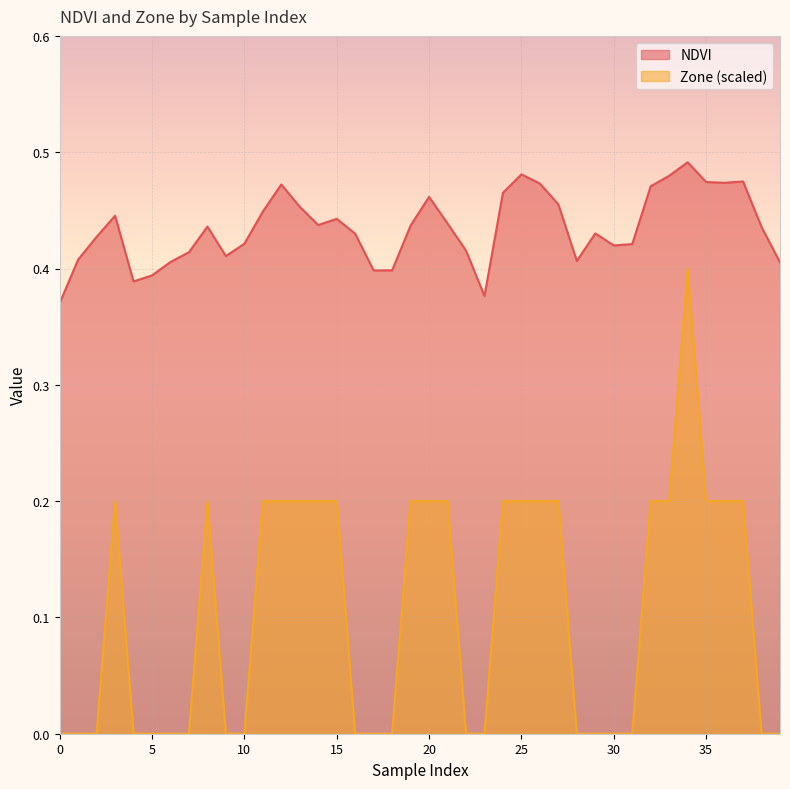

True or false: NDVI has a value of 0.4 at 1.

True